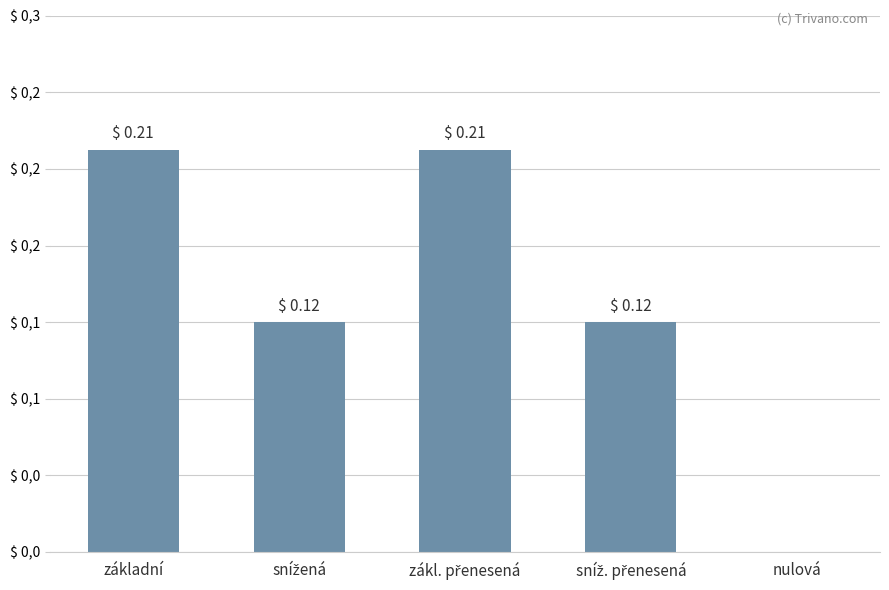

Reading left to right, transcribe all the data shown in this chart.

základní=0.2	snížená=0.1	zákl. přenesená=0.2	sníž. přenesená=0.1	nulová=0.0